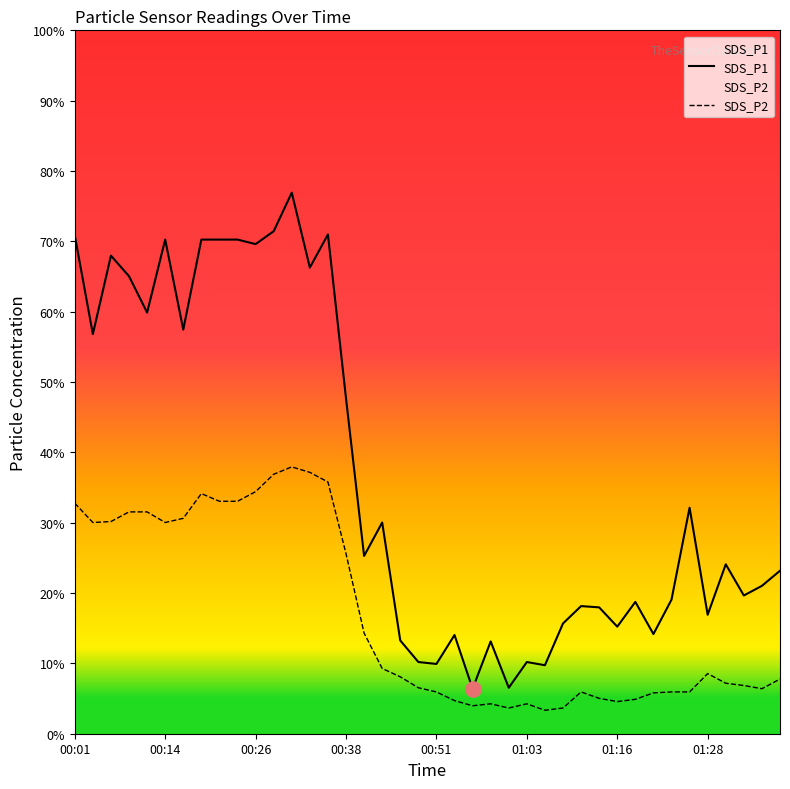

Is the value of SDS_P2 at 26 greater than the value of SDS_P1 at 00:26?

No